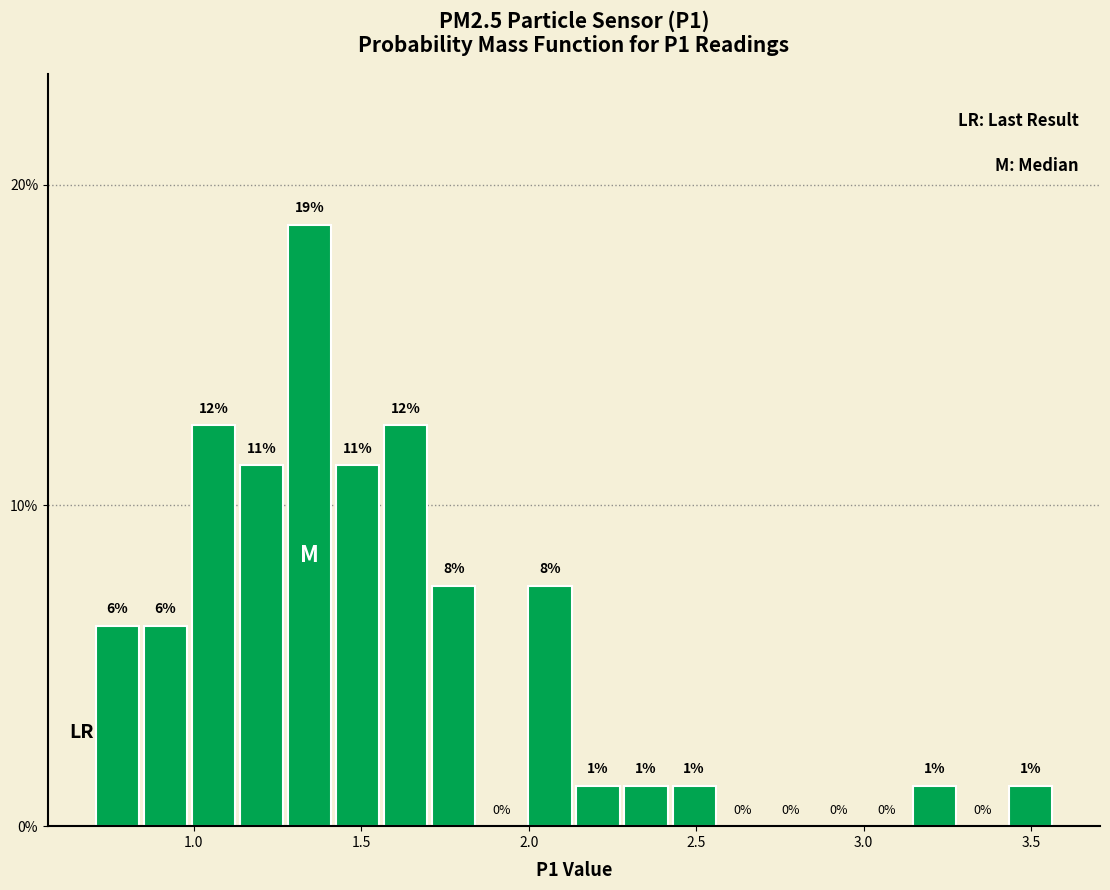

Around what value on the x-axis is the tallest bar? Give the approximate position of its centre, as read against the axis.

1.35